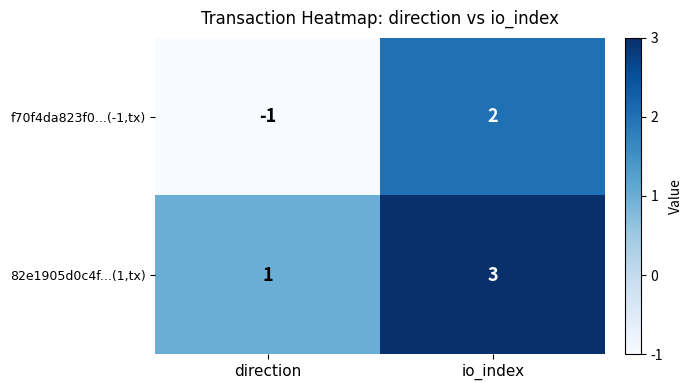

True or false: f70f4da823f0...(-1,tx) has a value of -1 at direction.

True